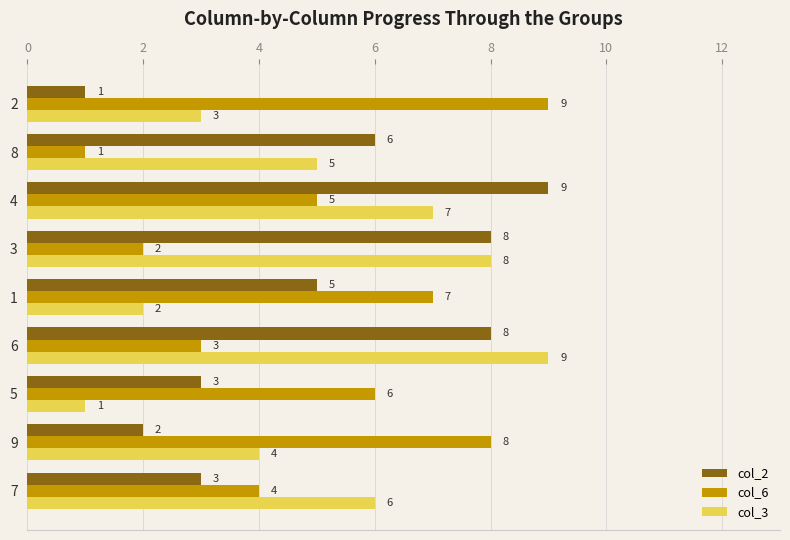

Rank the series at 6 from highest to lowest value.

col_3, col_2, col_6